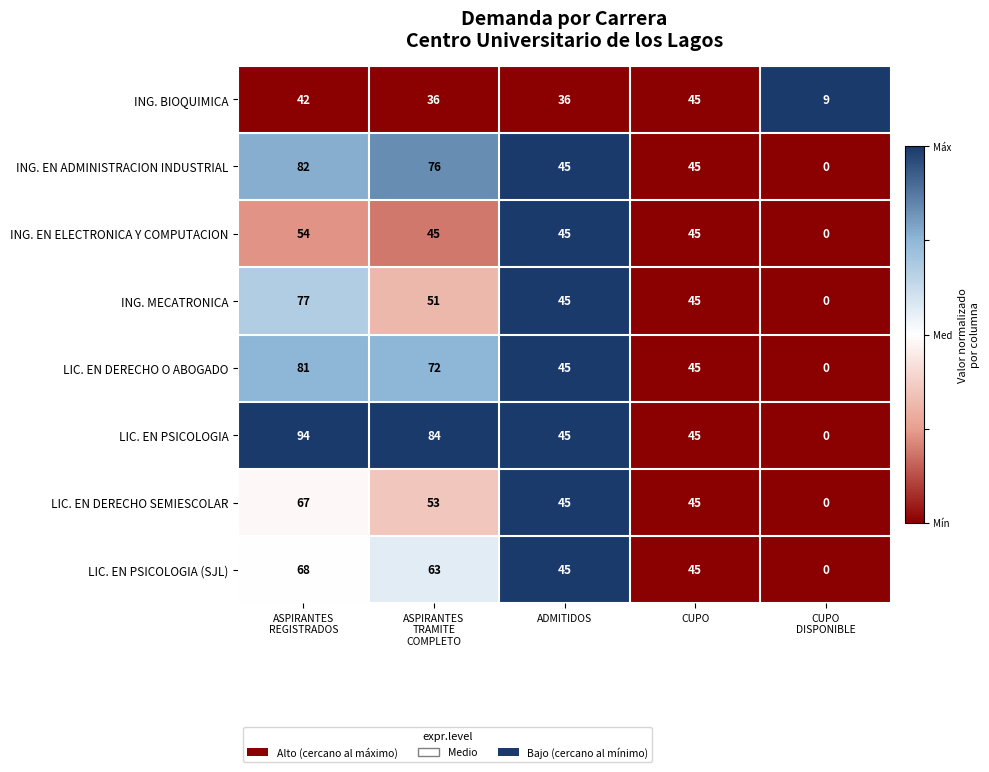

What is the average value of the LIC. EN PSICOLOGIA (SJL) series?

44